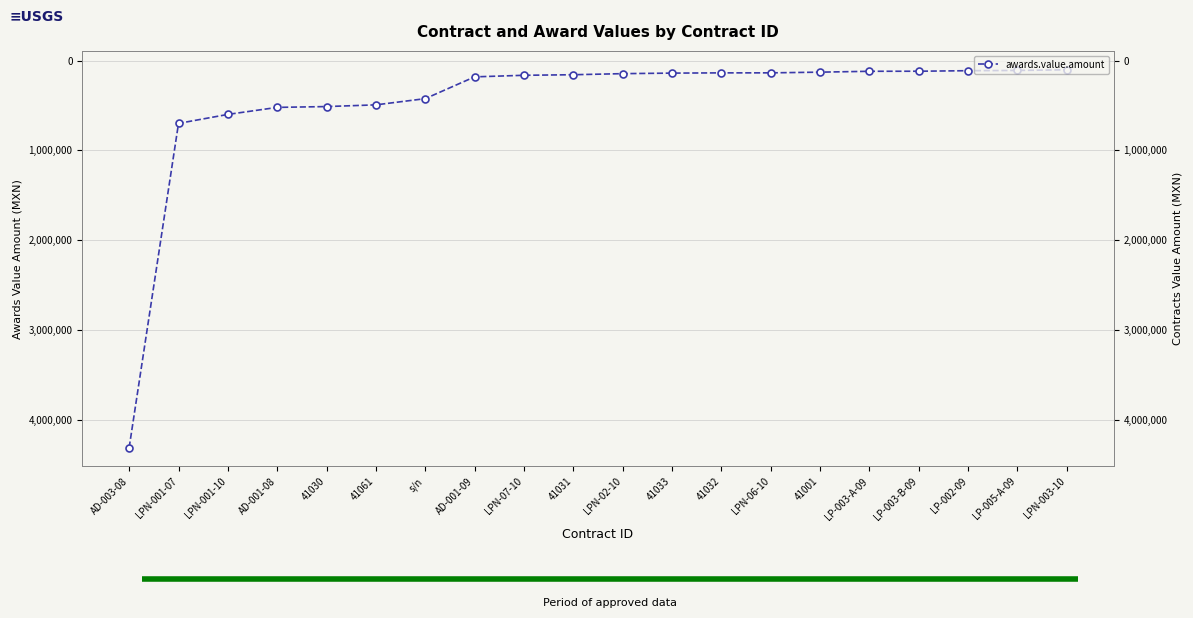

What position from the left is 41032?

13